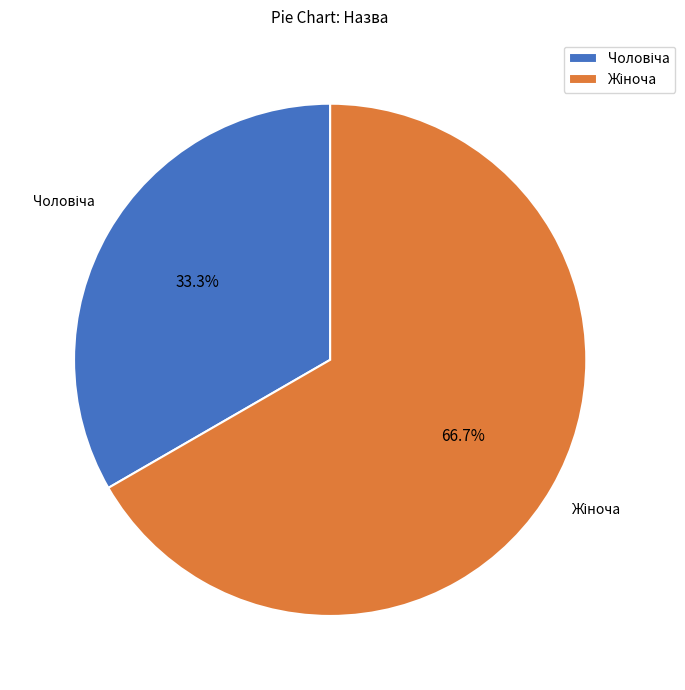

Is there a majority slice in this chart?

Yes